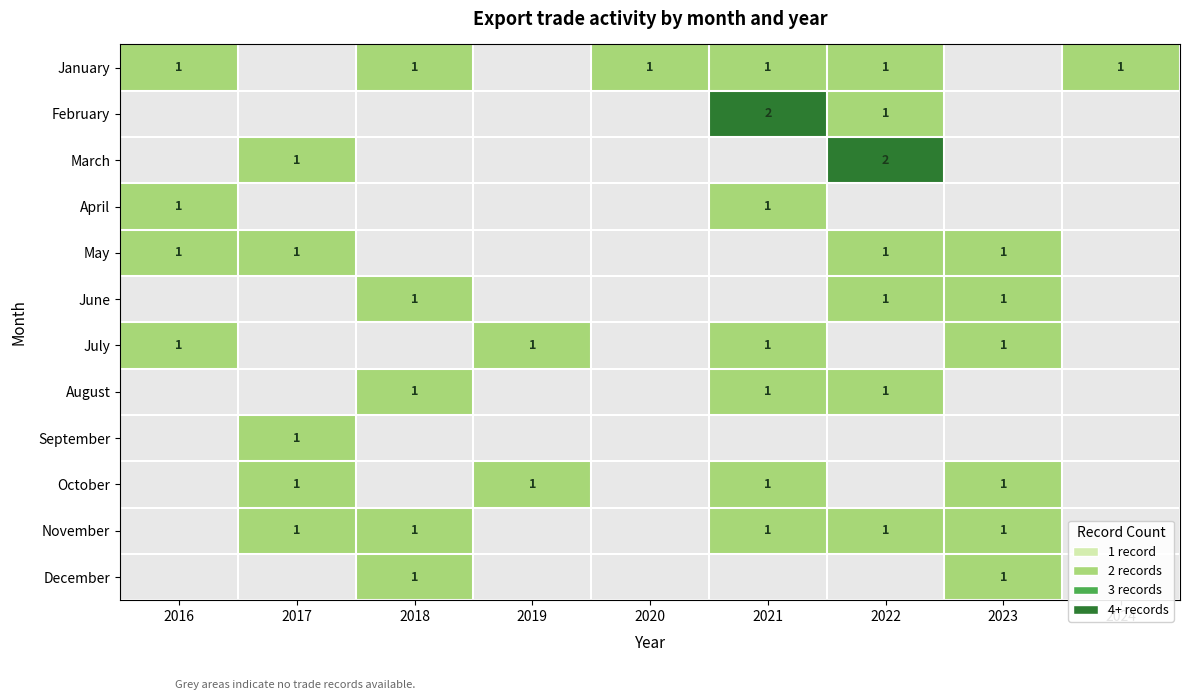

The value of July at 2016 is 0. True or false?

False